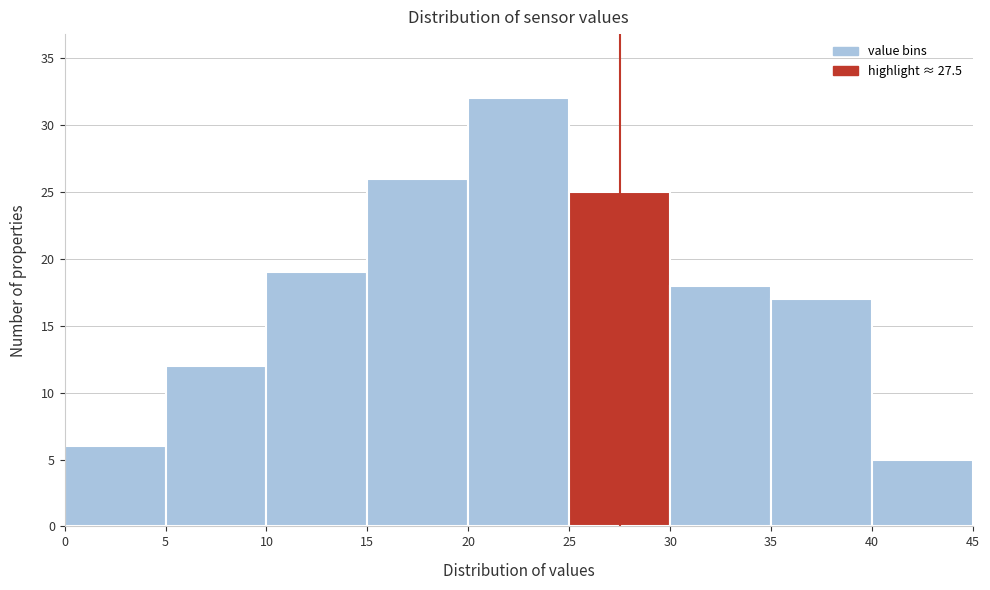

Which range on the x-axis has the tallest bar?

20 to 25